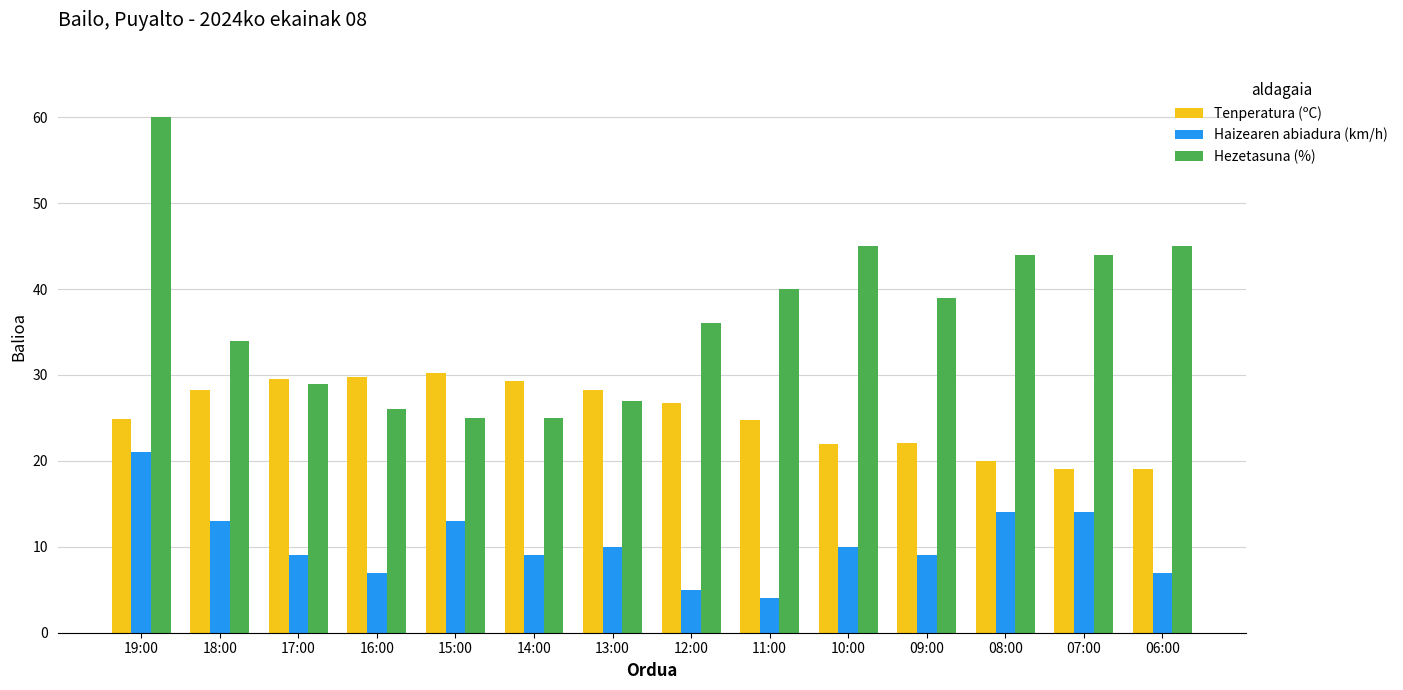

Is the value of Tenperatura (ºC) at 14:00 greater than the value of Haizearen abiadura (km/h) at 14:00?

Yes